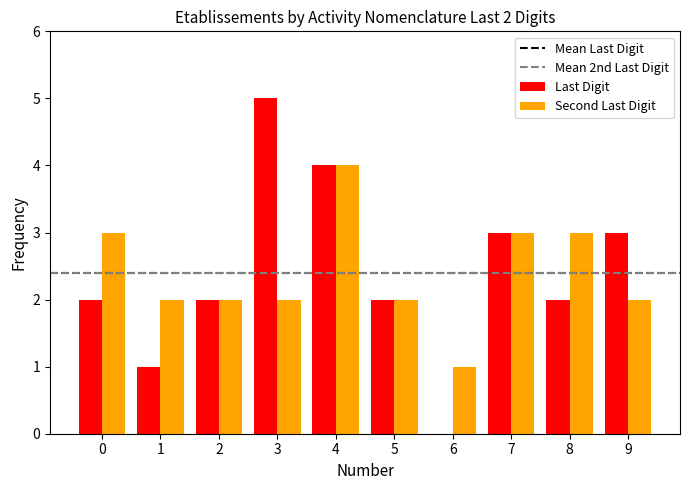

What is the difference between the Second Last Digit values at 1 and 0?

1